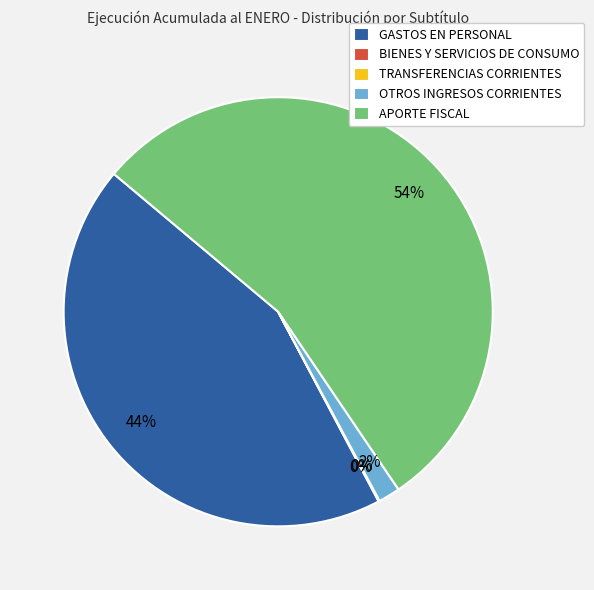

To the nearest percent, what portion does APORTE FISCAL represent?

54%